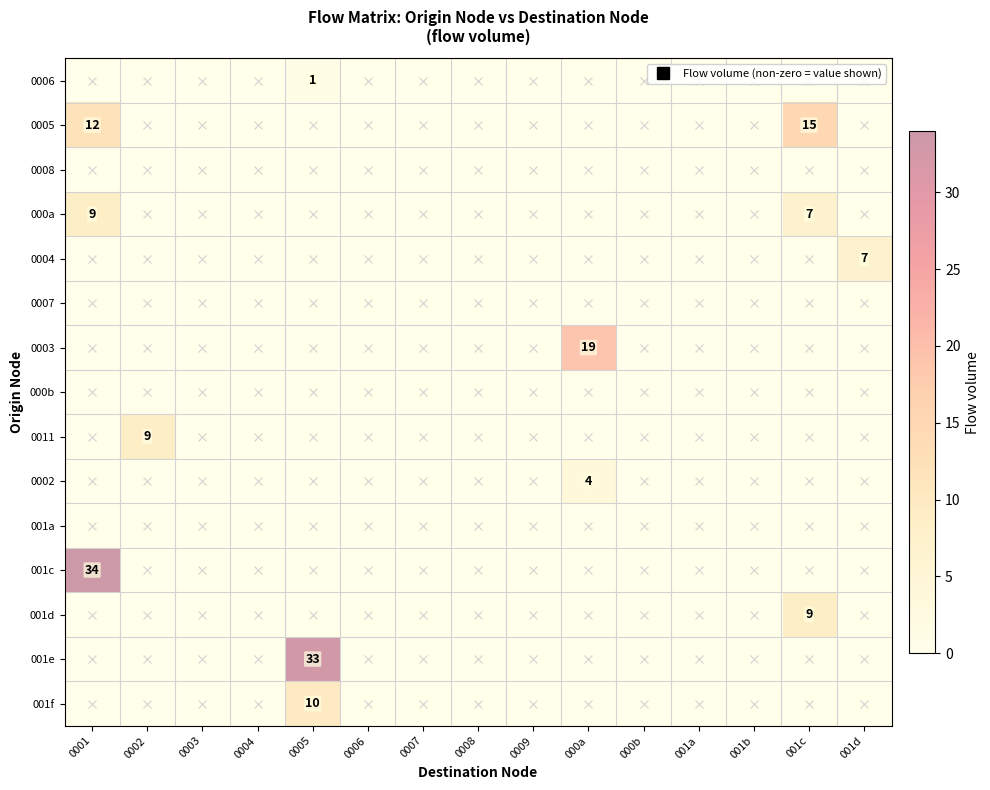

What is the highest value of the 000a series?

9